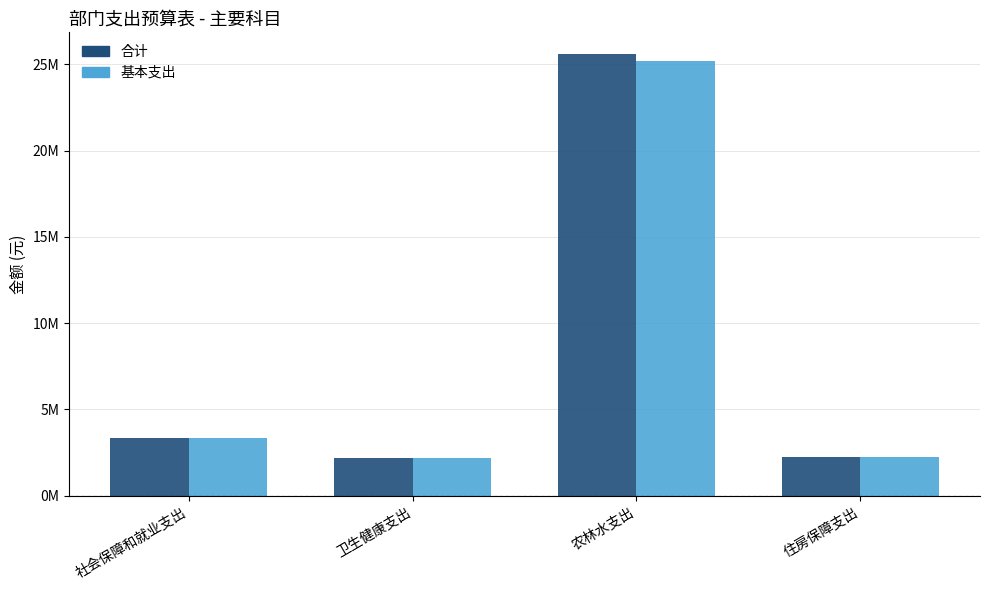

What is the total value across all series at 卫生健康支出?

4318997.8